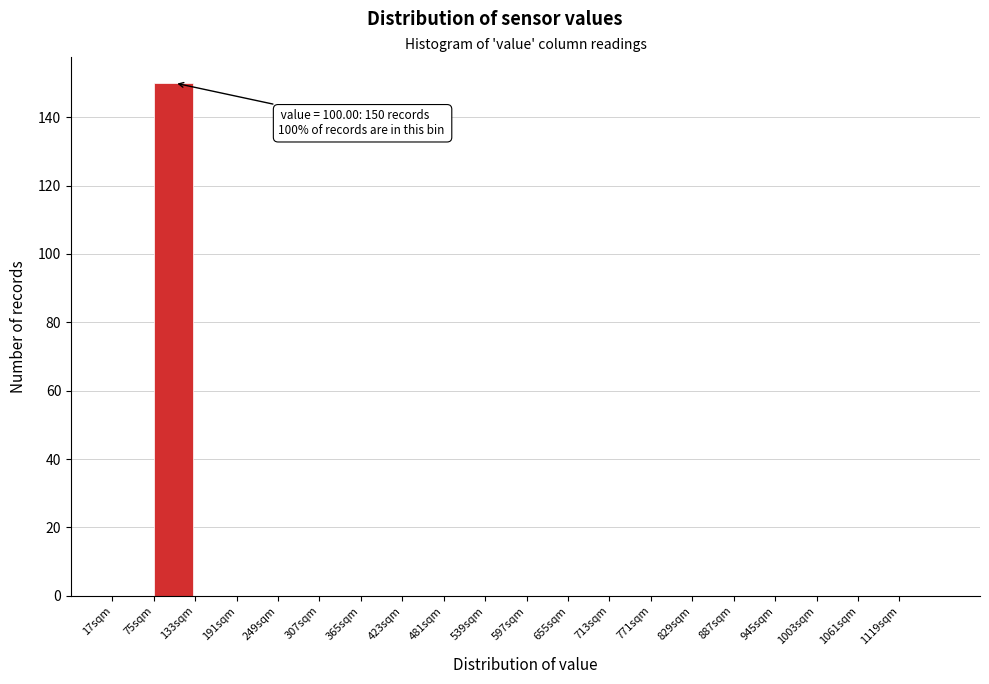

Over which range of the x-axis is the bar tallest?

80 to 130